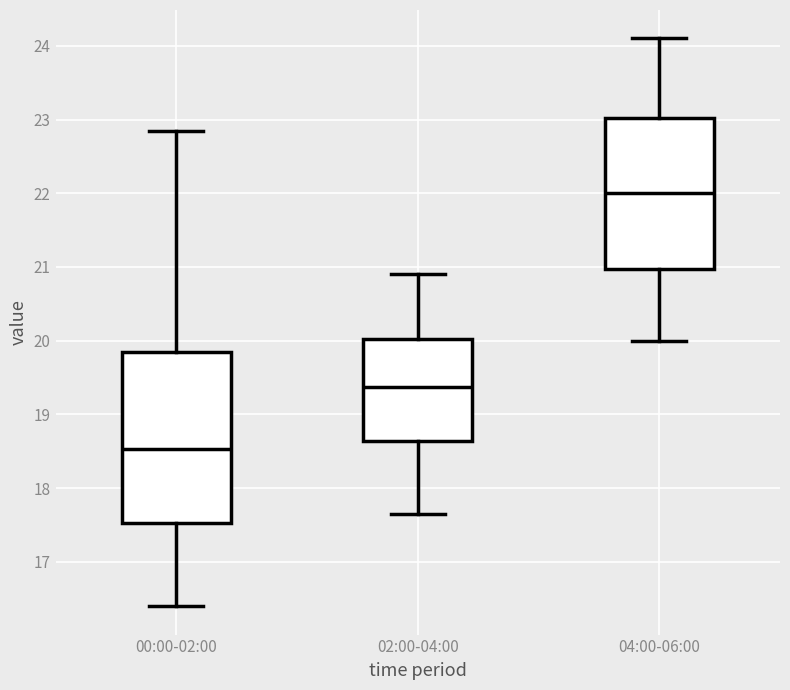

Reading left to right, read every box against the y-axis: the position of its median line, the range the box covers, and the ends of its whiskers. The values are not printed on the chart, so give them approximately, as read against the axis.

00:00-02:00: median 18.5, box 17.5 to 19.8, whiskers 16.4 to 22.9
02:00-04:00: median 19.4, box 18.6 to 20.0, whiskers 17.7 to 20.9
04:00-06:00: median 22.0, box 21.0 to 23.0, whiskers 20.0 to 24.1